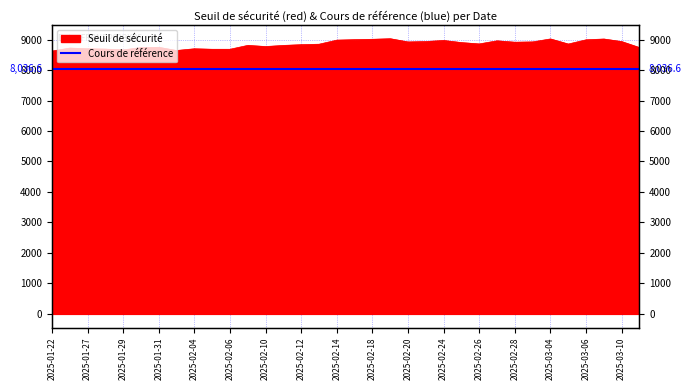

Approximately how many times larger is the value at 2025-02-10 compared to 2025-02-06?

1.0